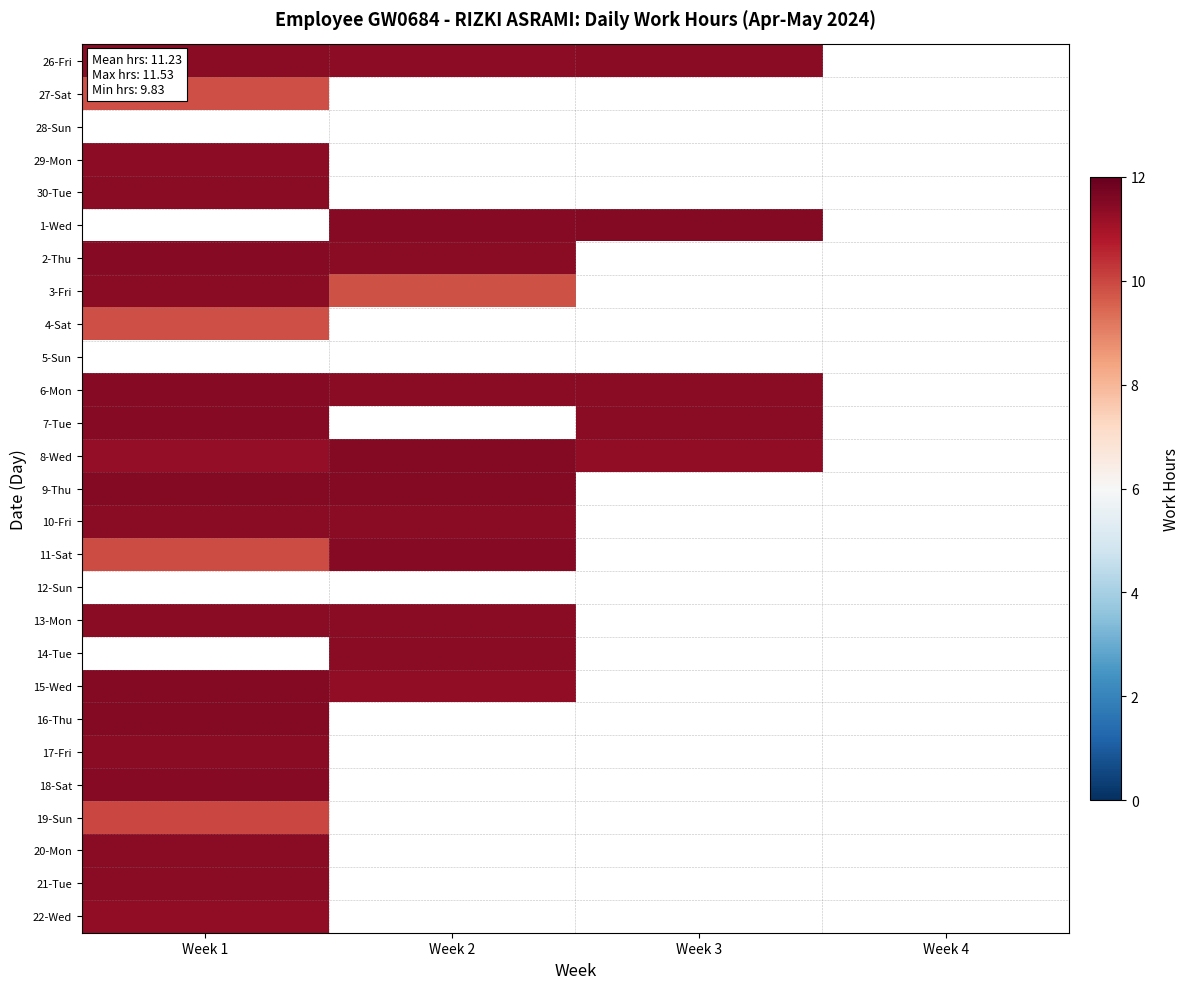

How many categories are shown in the chart?

4